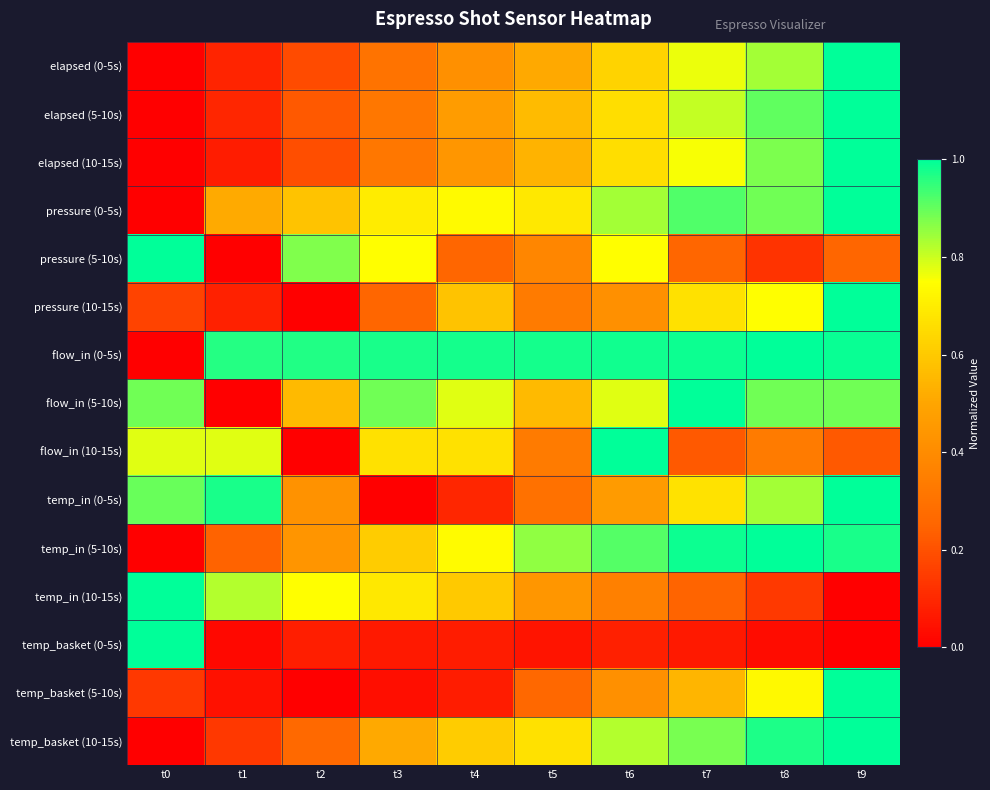

How many data points does each series have?

10